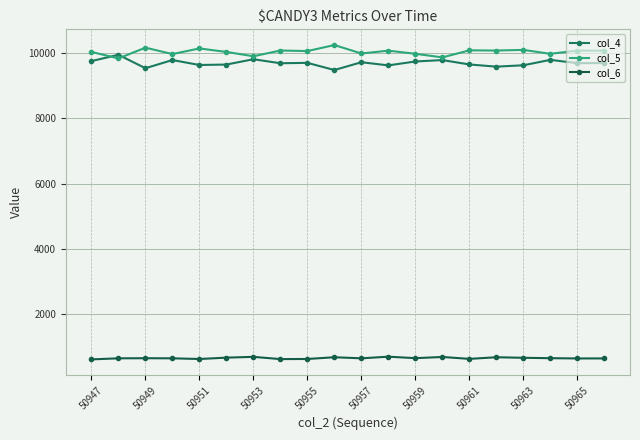

What is the lowest value of the col_5 series?

9828